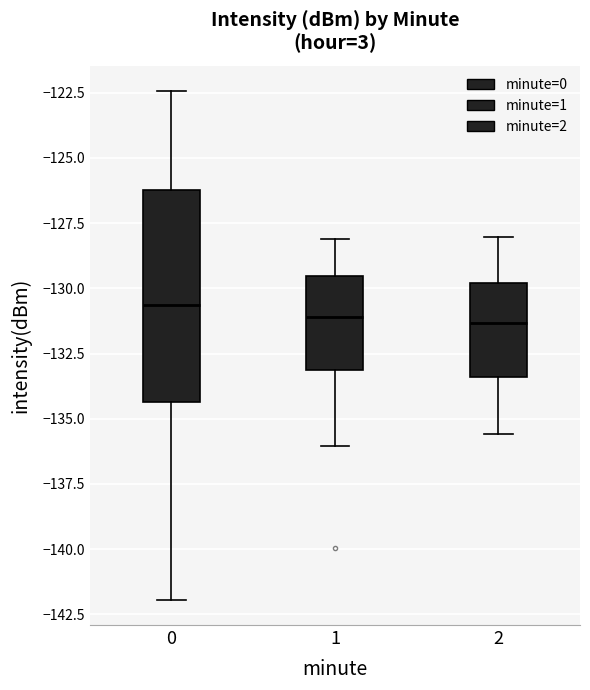

Reading left to right, read every box against the y-axis: the position of its median line, the range the box covers, and the ends of its whiskers. The values are not printed on the chart, so give them approximately, as read against the axis.

0: median -130.5, box -134.5 to -126.0, whiskers -142.0 to -122.5
1: median -131.0, box -133.0 to -129.5, whiskers -136.0 to -128.0
2: median -131.5, box -133.5 to -130.0, whiskers -135.5 to -128.0